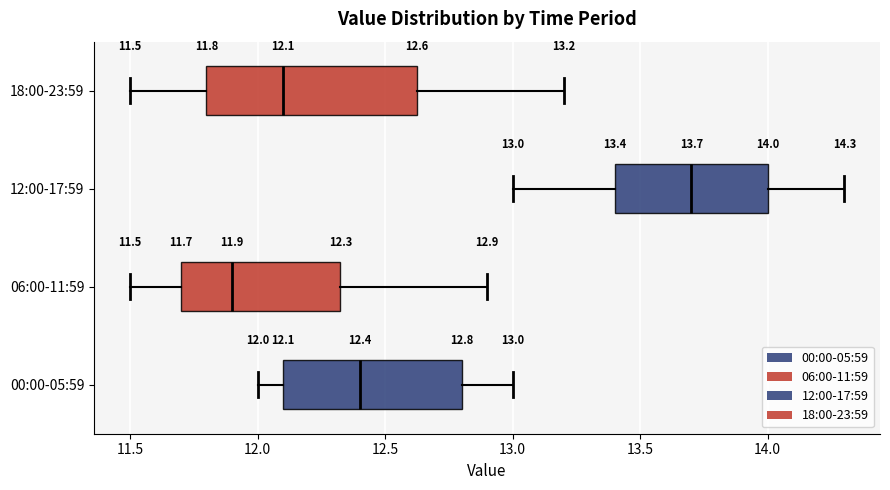

Comparing the boxes themselves (not the whiskers), which one is the widest?

18:00-23:59